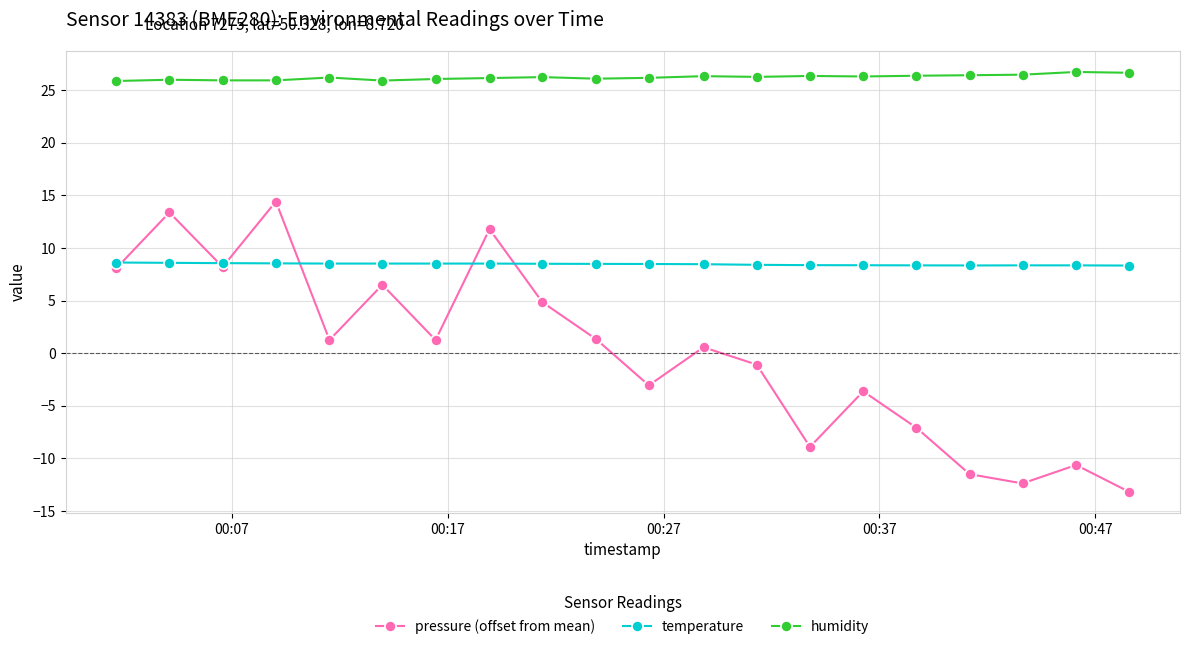

True or false: humidity and temperature cross at least once.

False